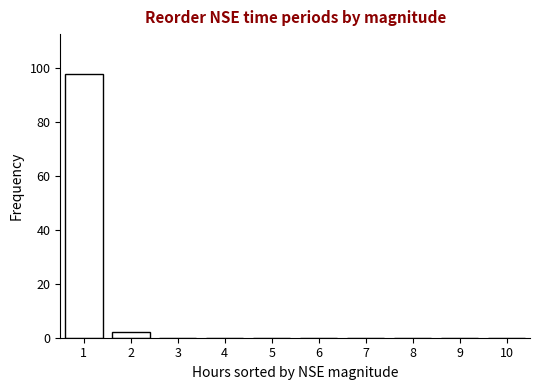

Reading left to right, transcribe all the data shown in this chart.

1=98	2=2	3=0	4=0	5=0	6=0	7=0	8=0	9=0	10=0